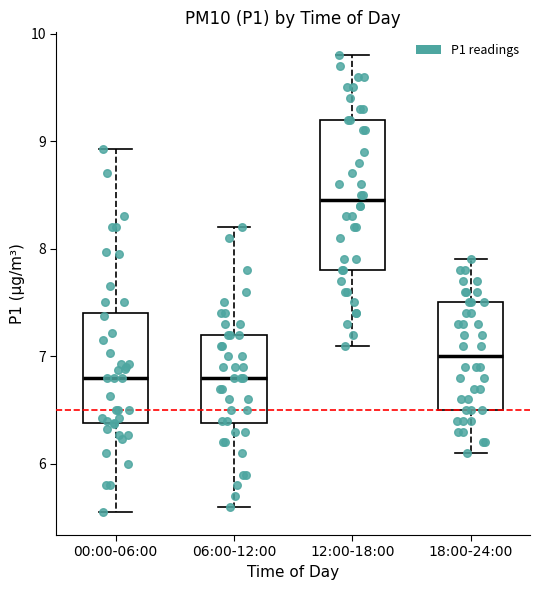

Which box is the tallest, from its lower edge to its upper edge?

12:00-18:00